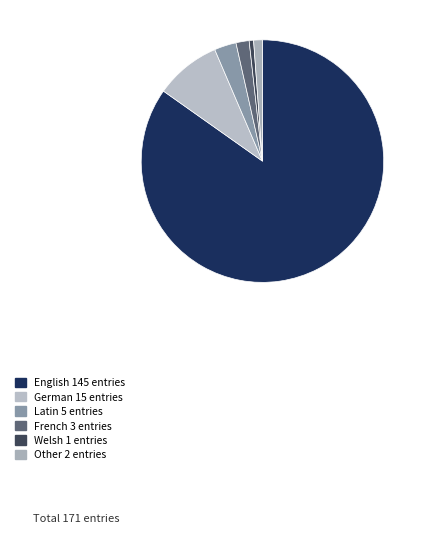

Does any single category account for the majority?

Yes